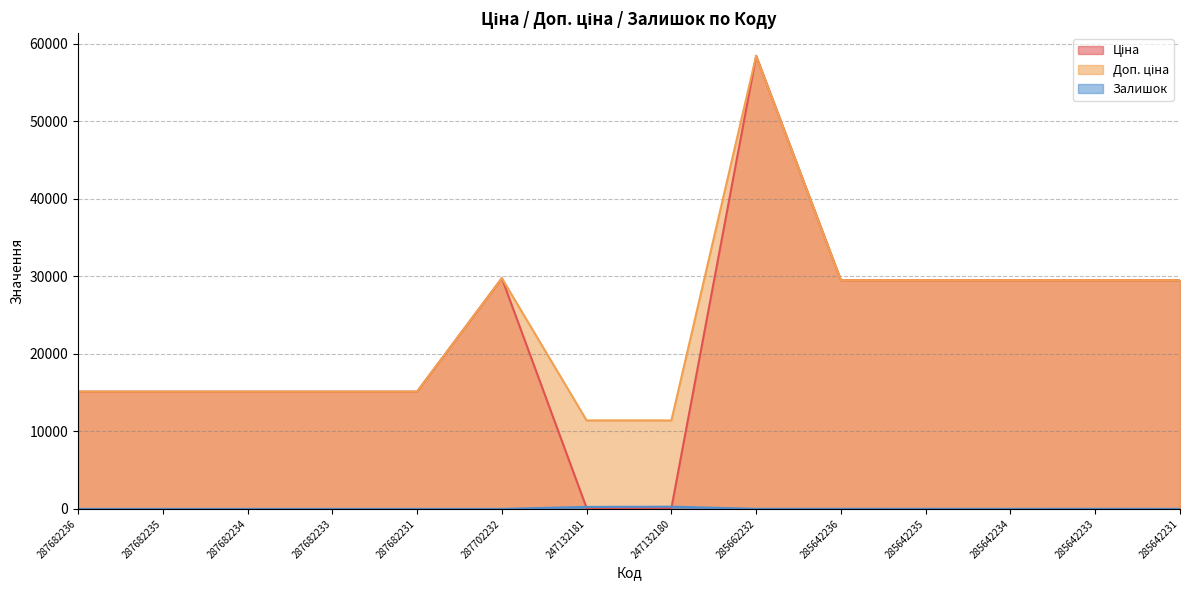

Which category has the lowest value across all series?

287682236